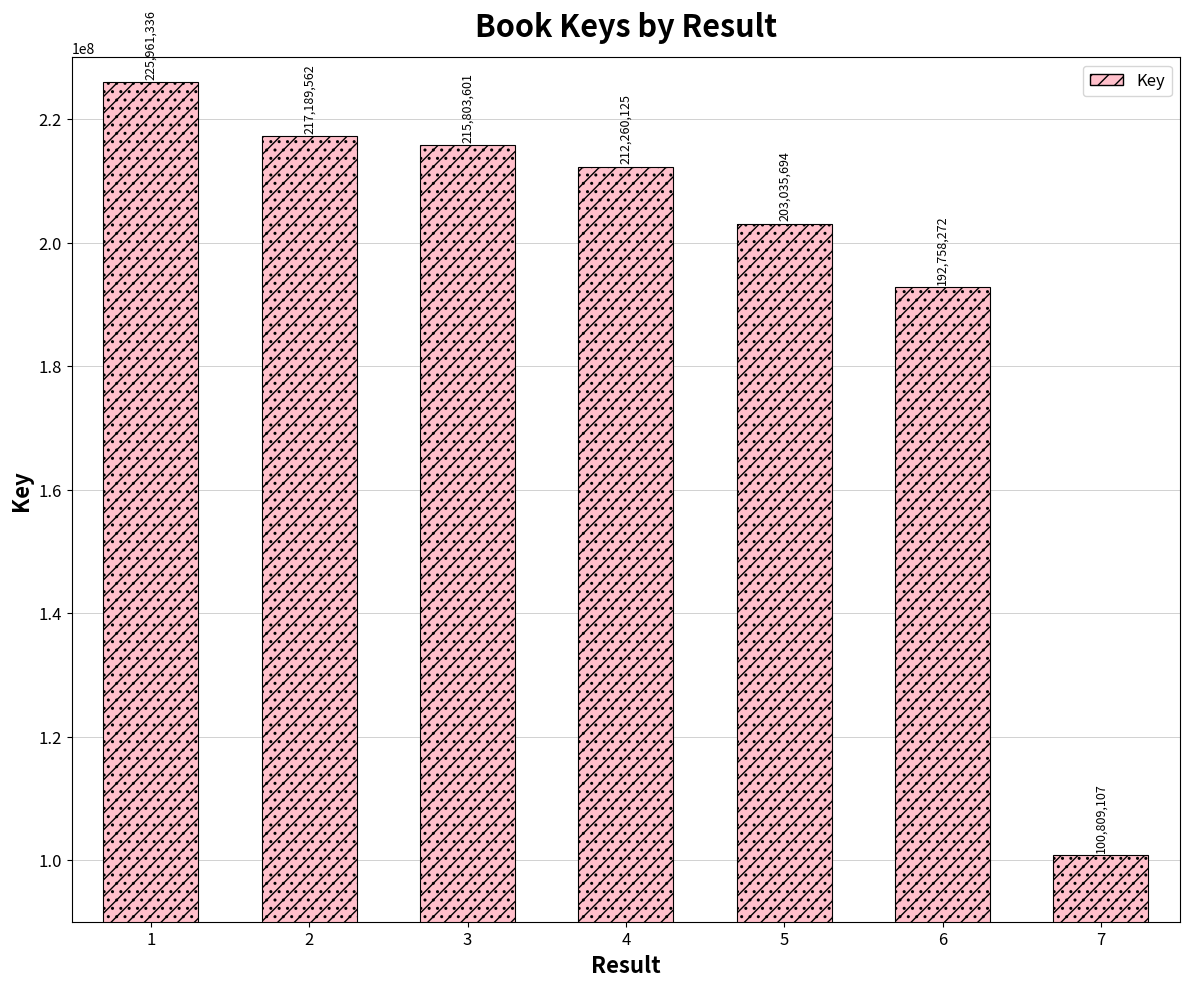

How many bars are there in total?

7